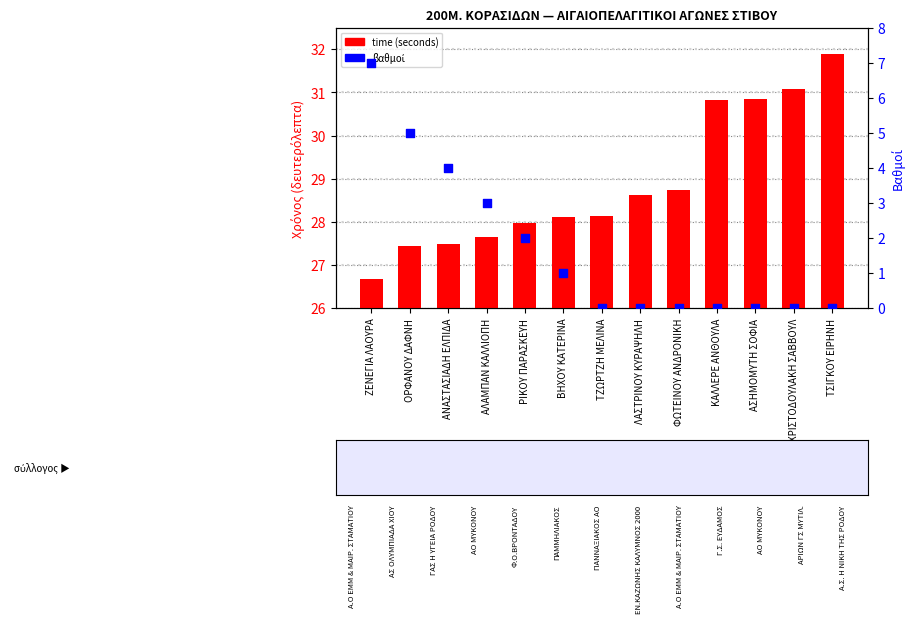

What is the total value across all series at ΖΕΝΕΓΙΑ ΛΑΟΥΡΑ?

33.7